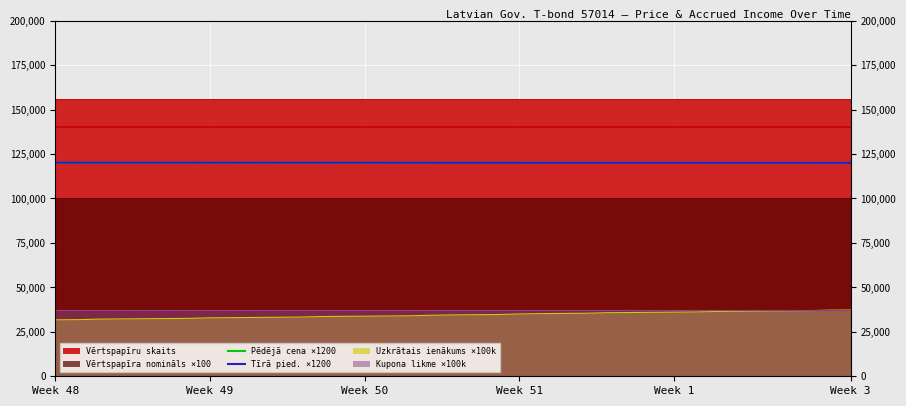

Is it true that Tīrā pied. ×1200 equals 120082.3 at 13?

True